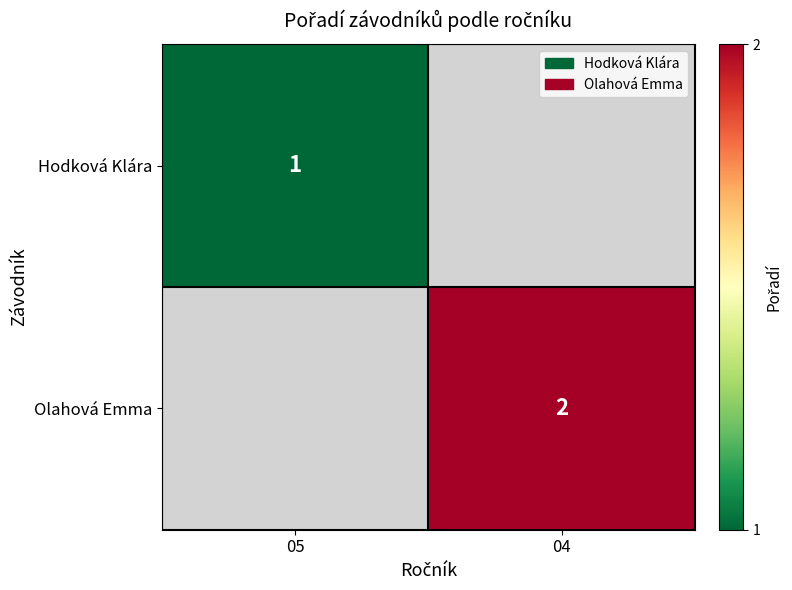

What is the smallest value displayed?

1.0